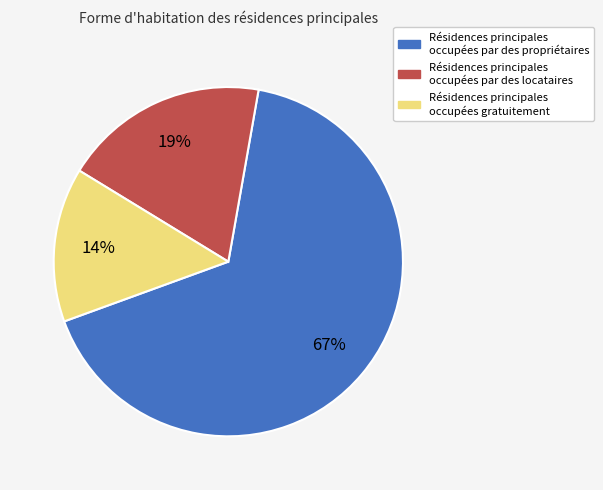

To the nearest percent, what portion does Résidences principales occupées par des locataires represent?

19%